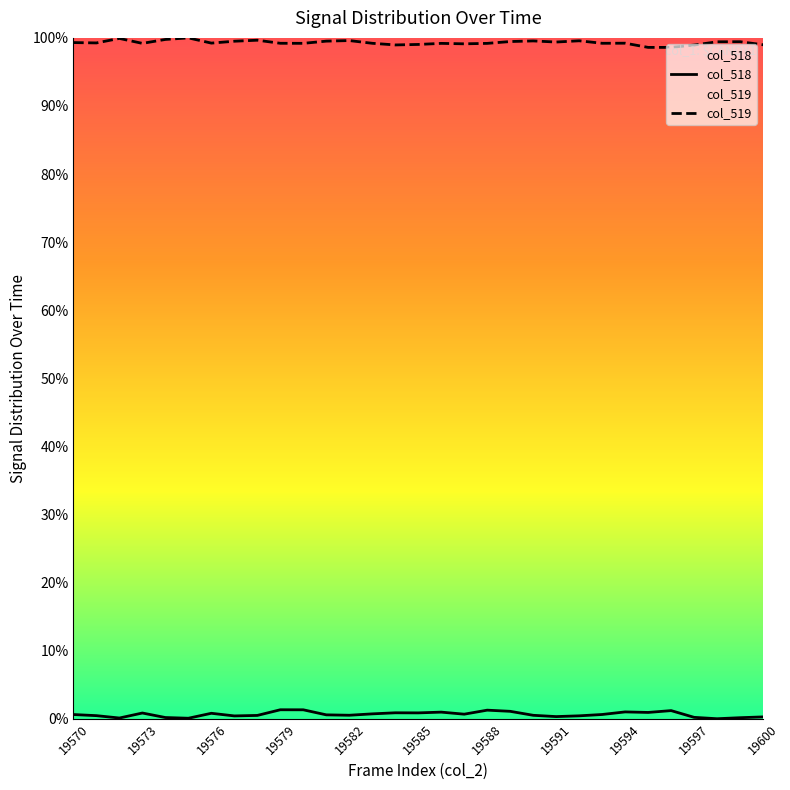

True or false: col_518 has a value of 0.0 at 19579.

False